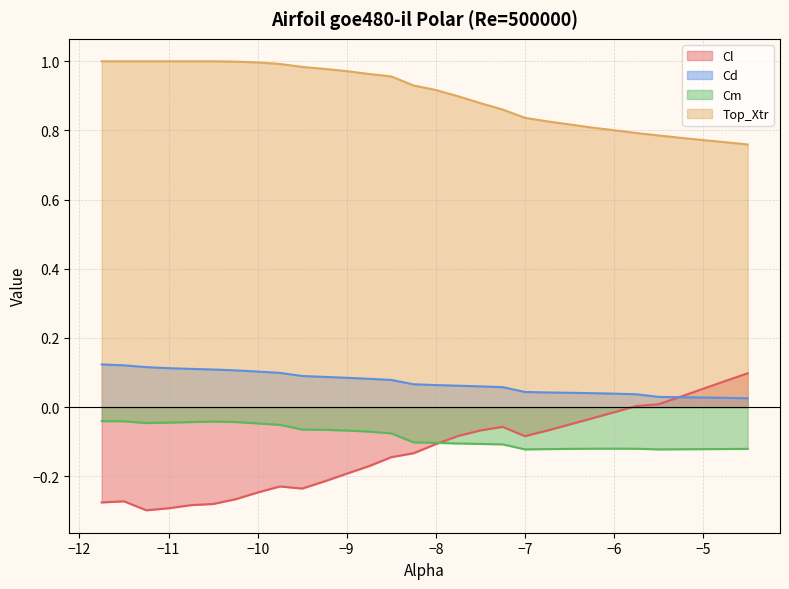

Where is Top_Xtr nearest to the value 0?

-4.5